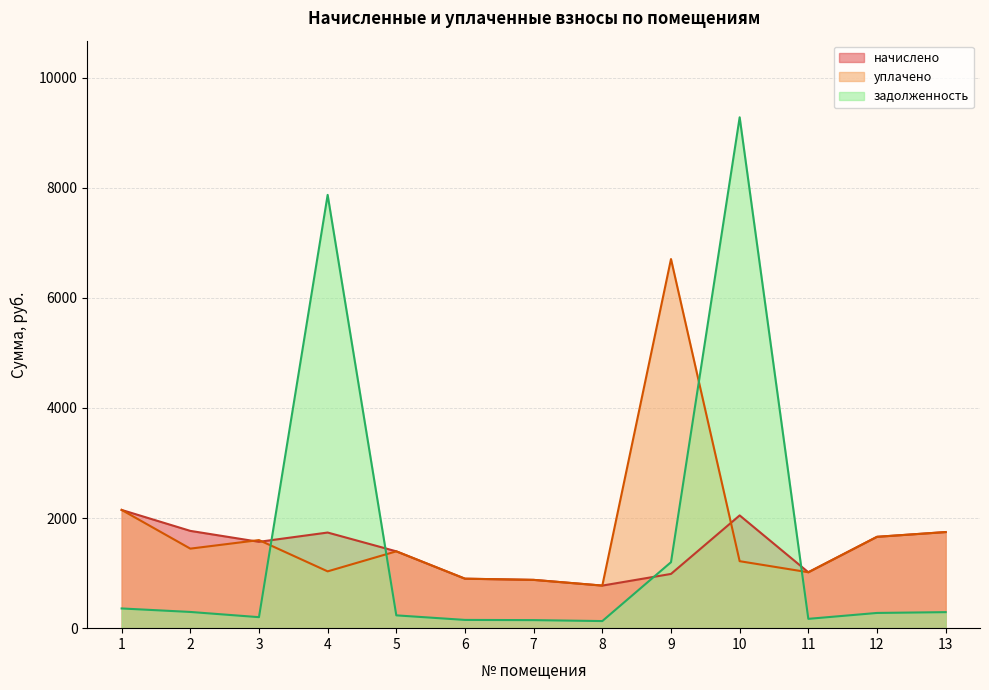

List the series in order of their peak value, highest first.

задолженность, уплачено, начислено